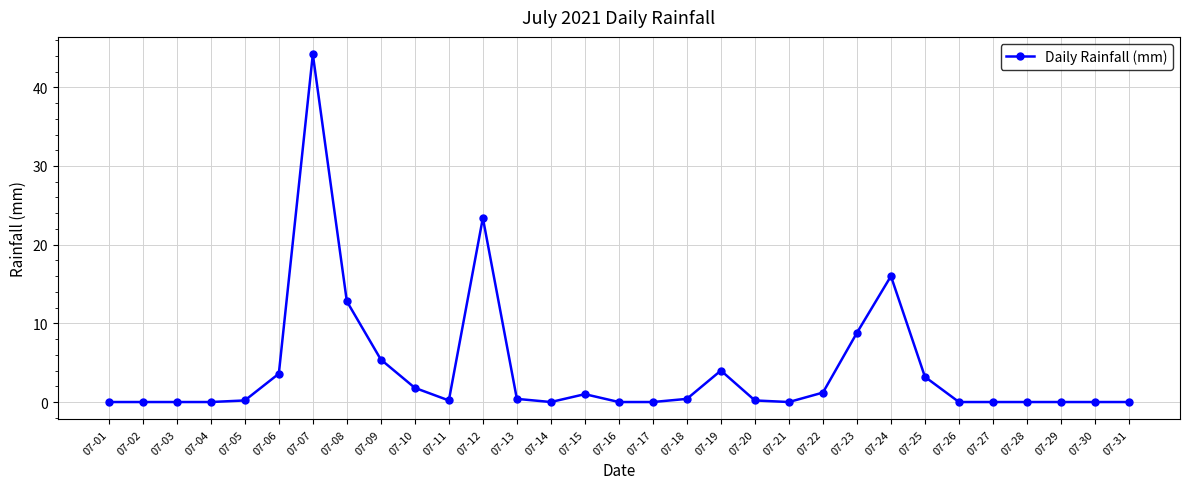

What is the ratio of the value at 07-23 to the value at 07-09?

1.6